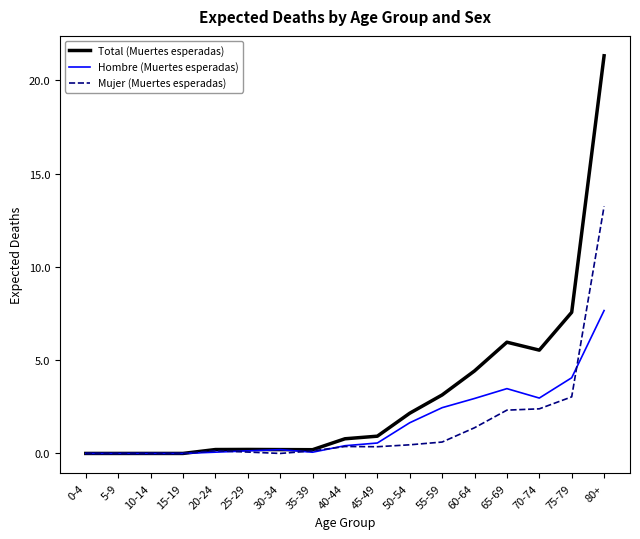

Rank the series by their maximum value, from highest to lowest.

Total (Muertes esperadas), Mujer (Muertes esperadas), Hombre (Muertes esperadas)